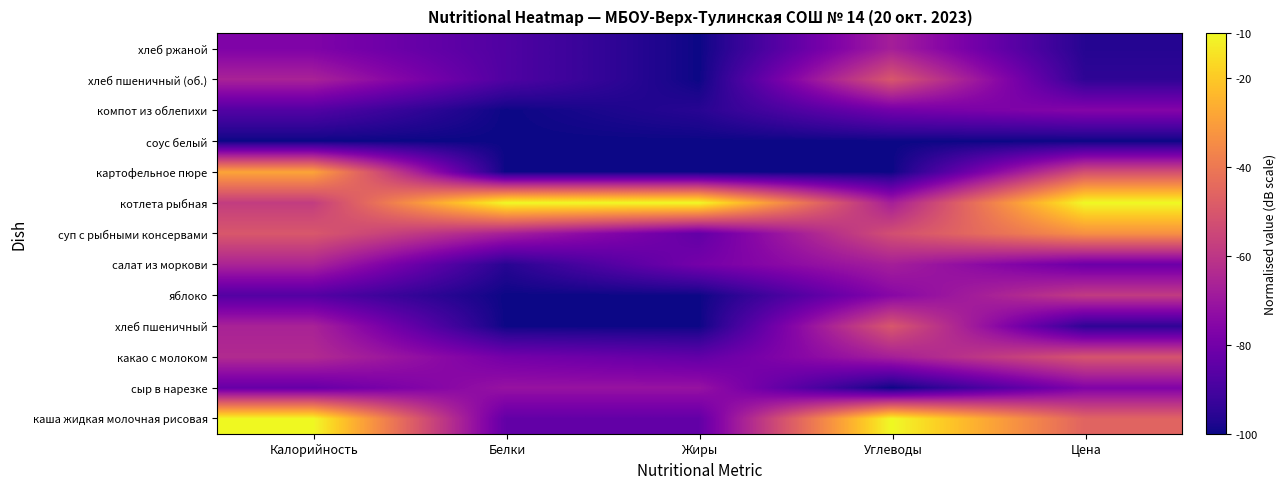

Reading left to right, what are all the values shown in this chart?

каша жидкая молочная рисовая: Калорийность=-10.0	Белки=-83.6	Жиры=-83.6	Углеводы=-10.0	Цена=-46.1
сыр в нарезке: Калорийность=-82.7	Белки=-71.4	Жиры=-71.4	Углеводы=-100.0	Цена=-76.7
какао с молоком: Калорийность=-63.8	Белки=-79.5	Жиры=-83.6	Углеводы=-67.5	Цена=-50.9
хлеб пшеничный: Калорийность=-66.3	Белки=-100.0	Жиры=-100.0	Углеводы=-50.0	Цена=-94.7
яблоко: Калорийность=-86.8	Белки=-100.0	Жиры=-100.0	Углеводы=-75.0	Цена=-58.6
салат из моркови: Калорийность=-65.9	Белки=-95.9	Жиры=-79.5	Углеводы=-67.5	Цена=-81.5
суп с рыбными консервами: Калорийность=-49.9	Белки=-67.3	Жиры=-83.6	Углеводы=-52.5	Цена=-33.9
котлета рыбная: Калорийность=-58.1	Белки=-10.0	Жиры=-10.0	Углеводы=-67.5	Цена=-10.0
картофельное пюре: Калорийность=-28.5	Белки=-100.0	Жиры=-100.0	Углеводы=-100.0	Цена=-52.3
соус белый: Калорийность=-100.0	Белки=-100.0	Жиры=-100.0	Углеводы=-100.0	Цена=-100.0
компот из облепихи: Калорийность=-87.3	Белки=-100.0	Жиры=-95.9	Углеводы=-80.0	Цена=-75.9
хлеб пшеничный (об.): Калорийность=-66.3	Белки=-87.7	Жиры=-100.0	Углеводы=-50.0	Цена=-94.7
хлеб ржаной: Калорийность=-77.0	Белки=-87.7	Жиры=-100.0	Углеводы=-67.5	Цена=-96.2